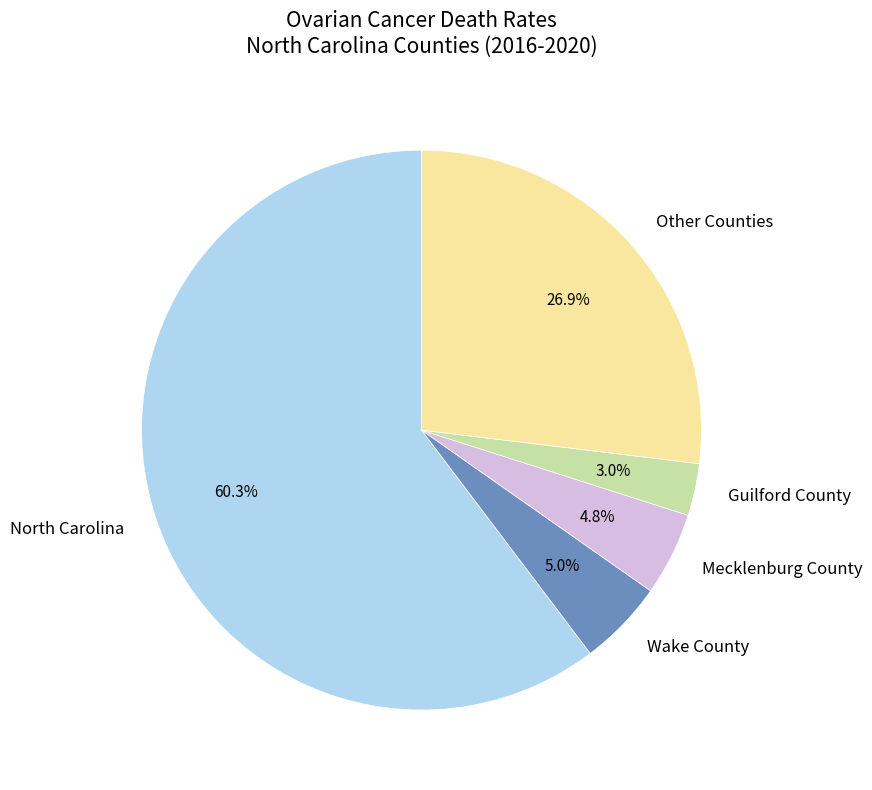

What is the ratio of the value at Guilford County to the value at Wake County?

0.6